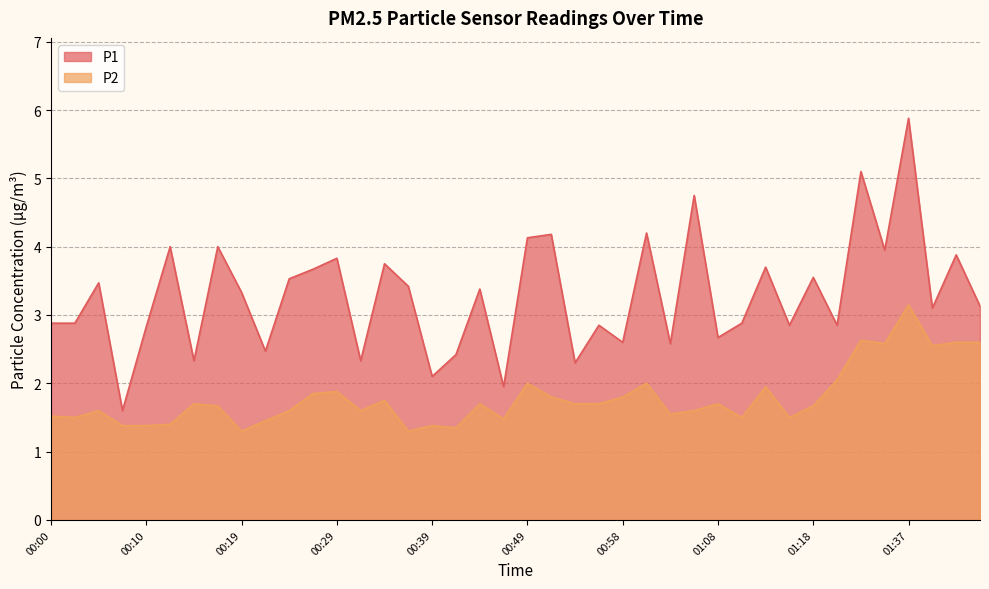

Between 00:46 and 01:15, which series saw the biggest shift?

P1